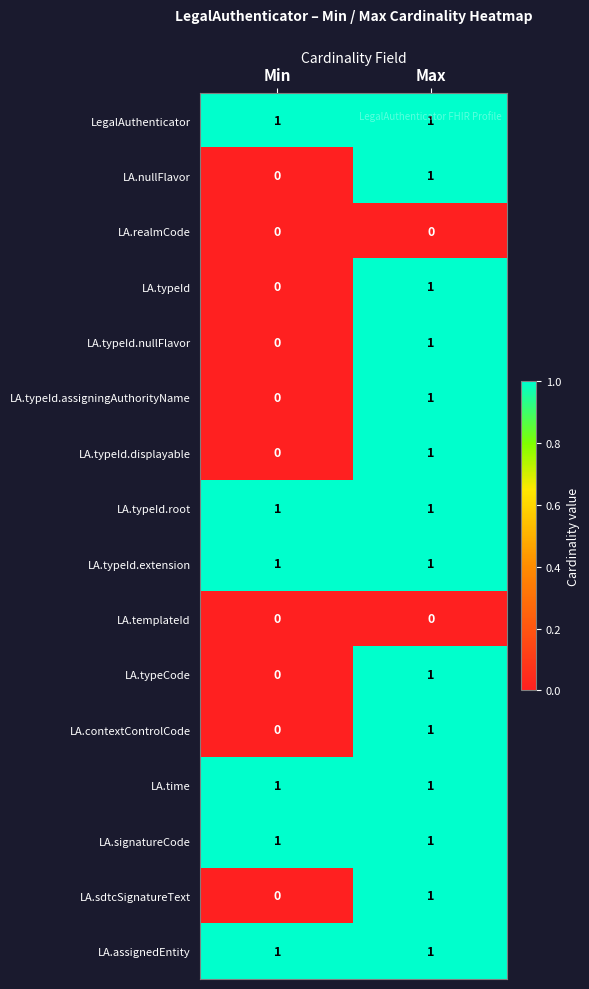

The value of LA.typeId at Max is 0. True or false?

False